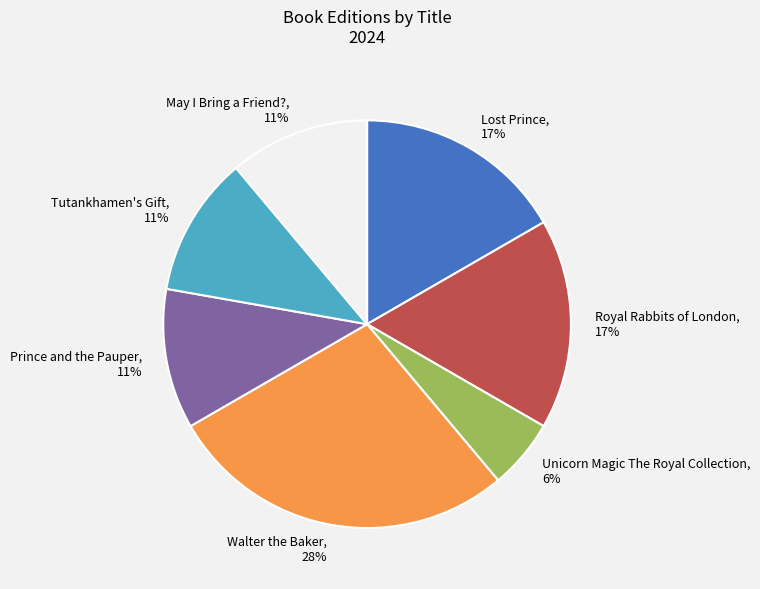

Do Lost Prince, 17% and May I Bring a Friend?, 11% together represent more than half of the pie?

No